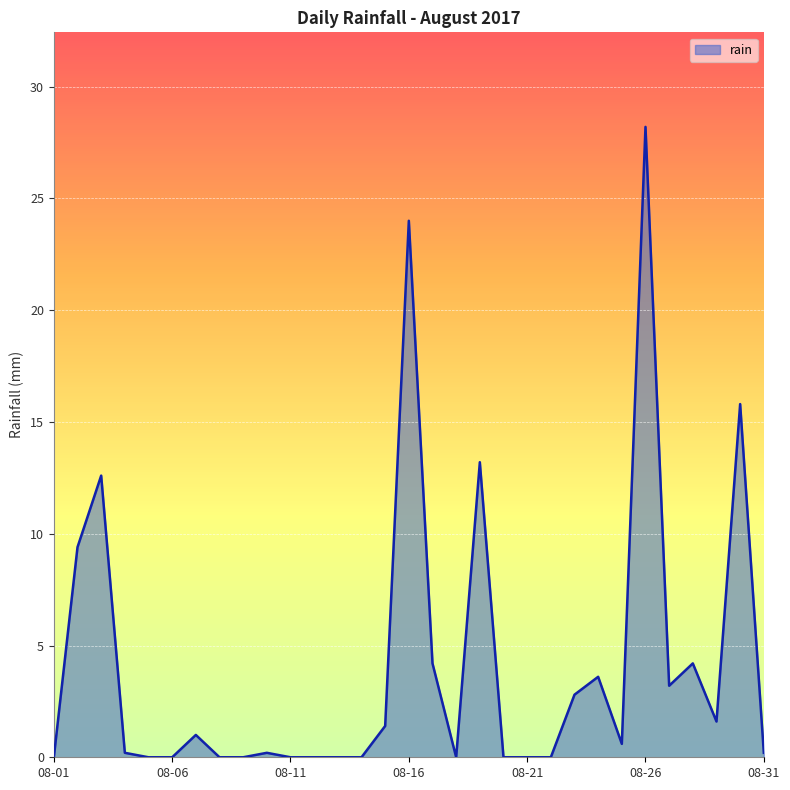

What is the greatest value displayed?

28.2